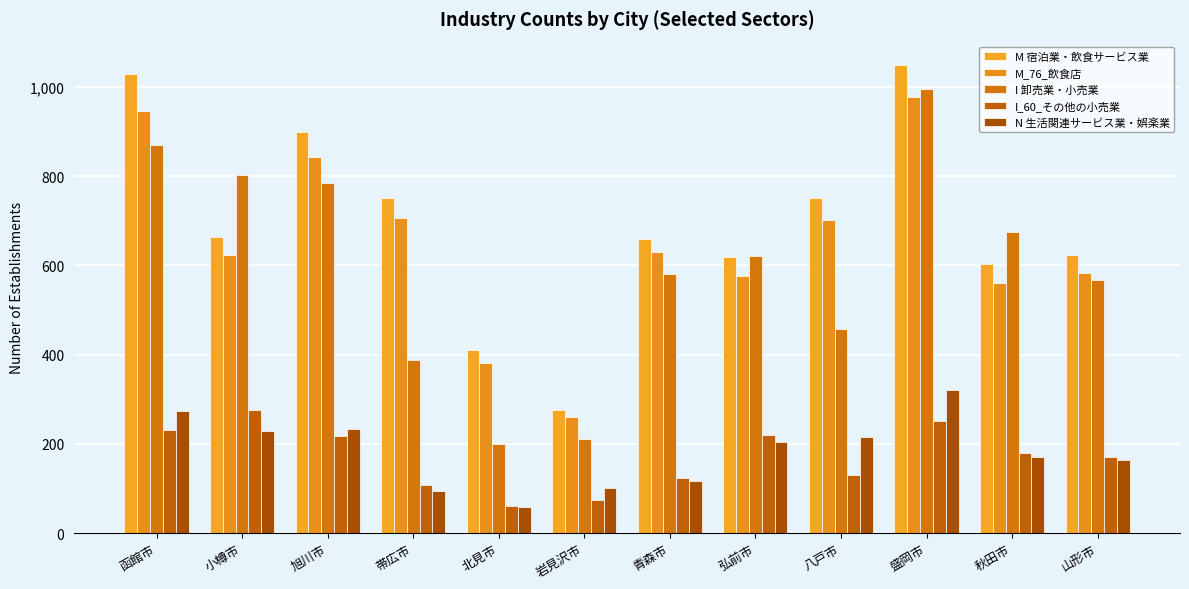

What is the sum of all N 生活関連サービス業・娯楽業 values?

2180